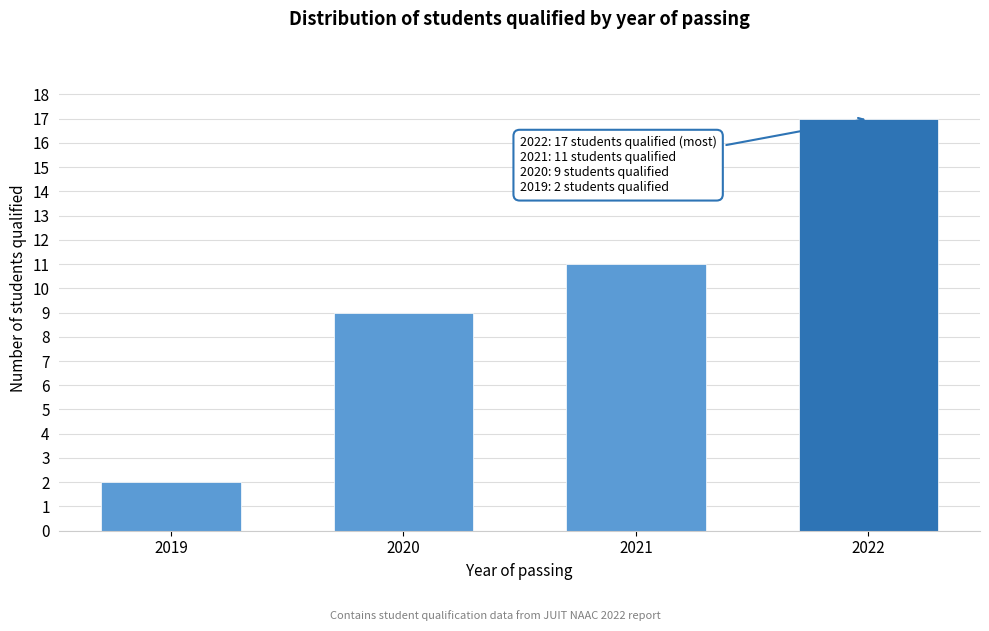

Reading left to right, list all the values displayed in this chart.

2019=2	2020=9	2021=11	2022=17